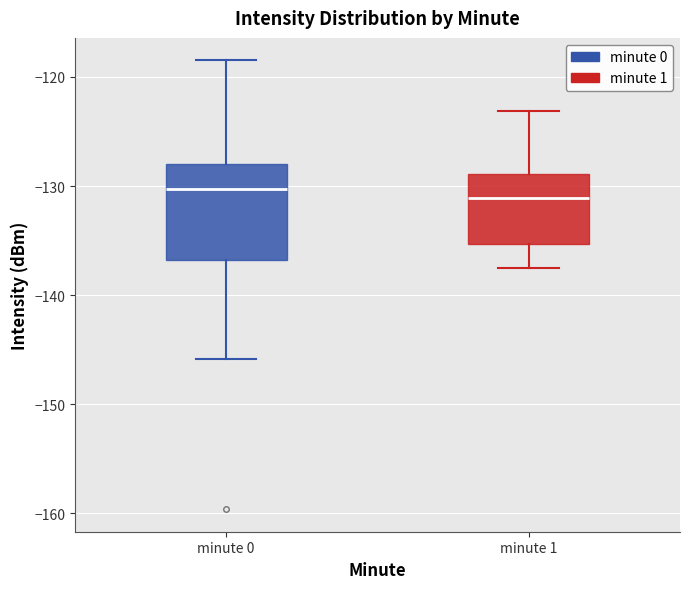

Comparing the boxes themselves (not the whiskers), which one is the tallest?

minute 0